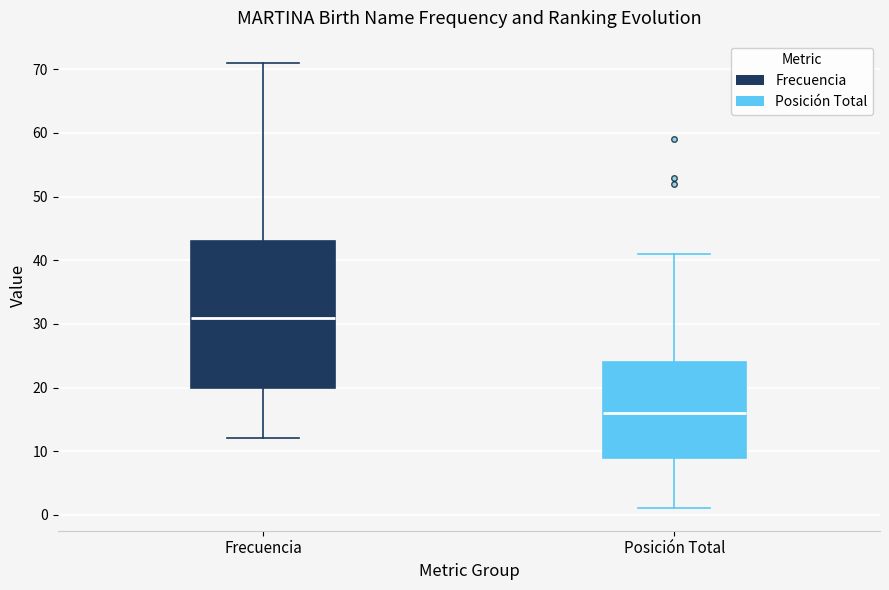

Reading left to right, read every box against the y-axis: the position of its median line, the range the box covers, and the ends of its whiskers. The values are not printed on the chart, so give them approximately, as read against the axis.

Frecuencia: median 31, box 20 to 43, whiskers 12 to 71
Posición Total: median 16, box 9 to 24, whiskers 1 to 41